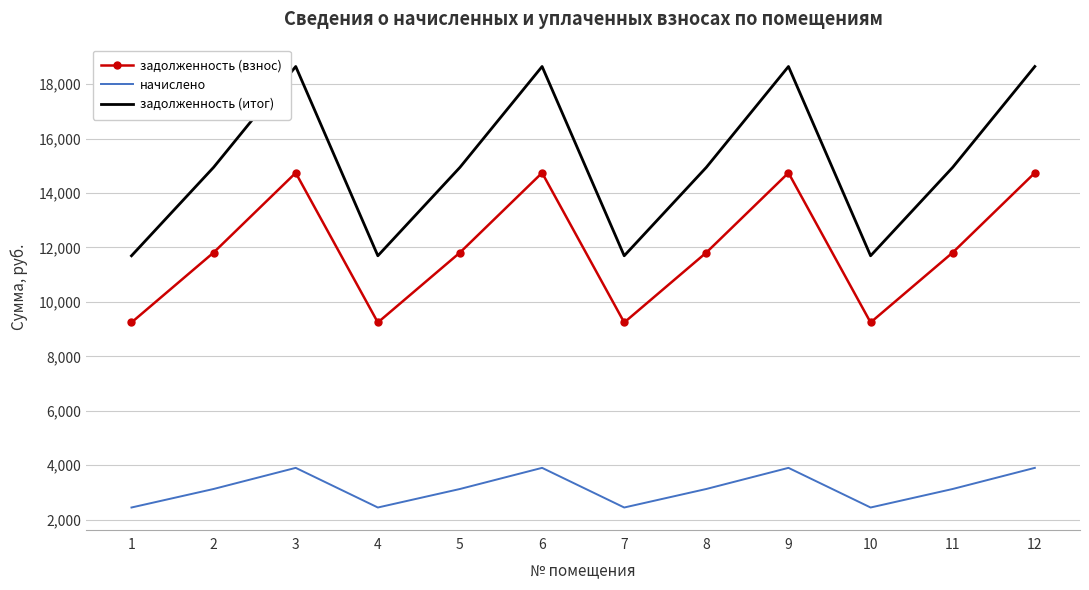

Which series has the largest total across all categories?

задолженность (итог)